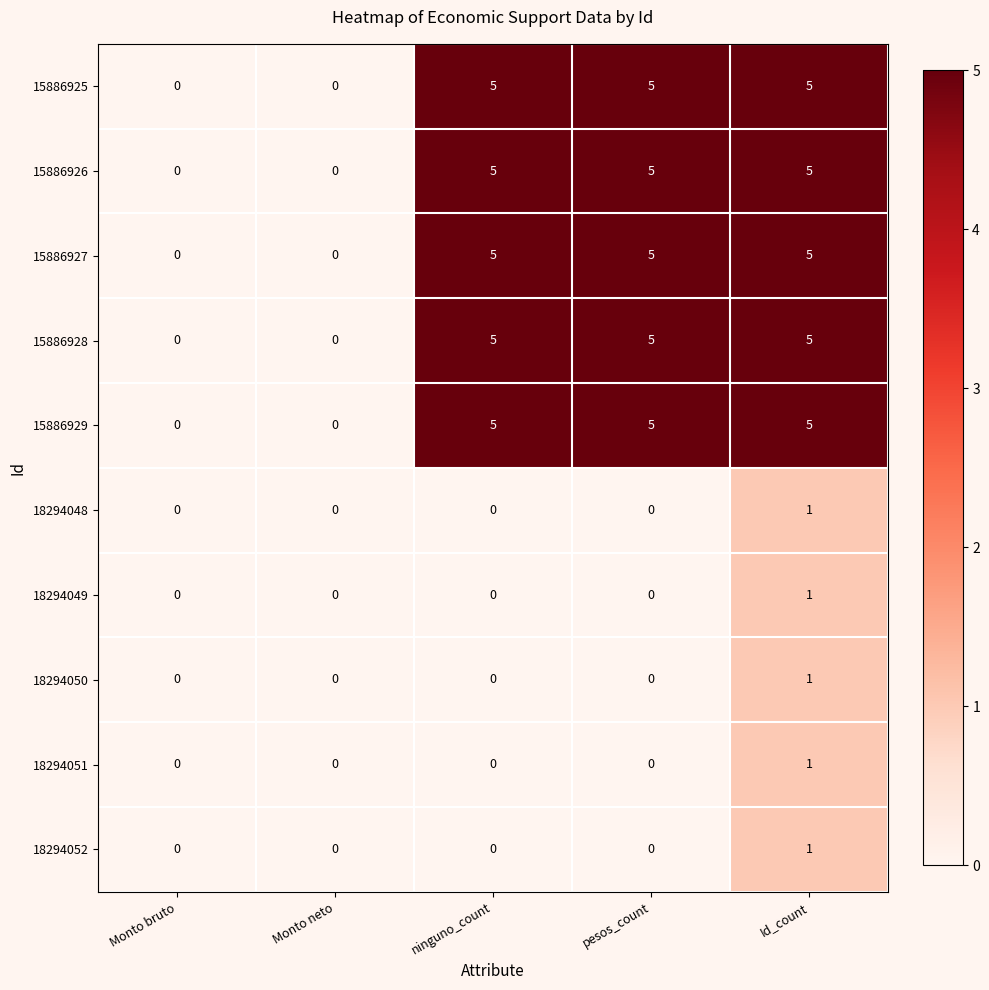

What is the greatest value displayed?

5